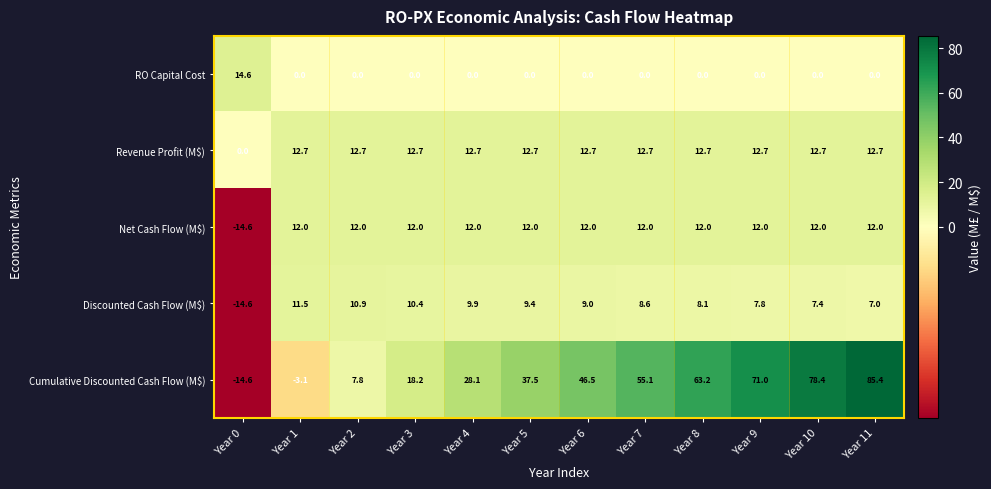

The value of Net Cash Flow (M$) at Year 9 is 12.0. True or false?

True